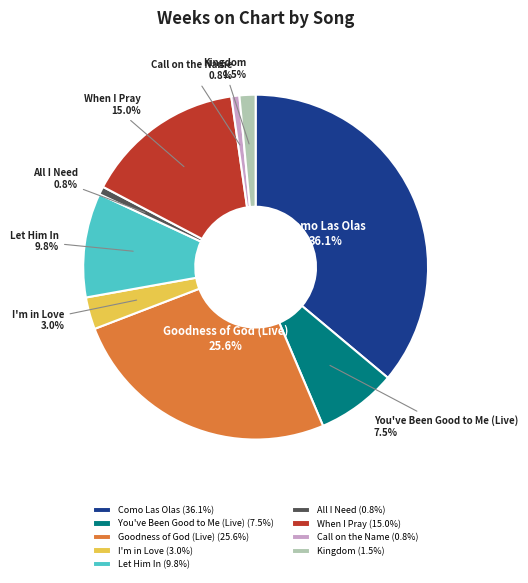

True or false: Call on the Name accounts for 1% of the total.

True